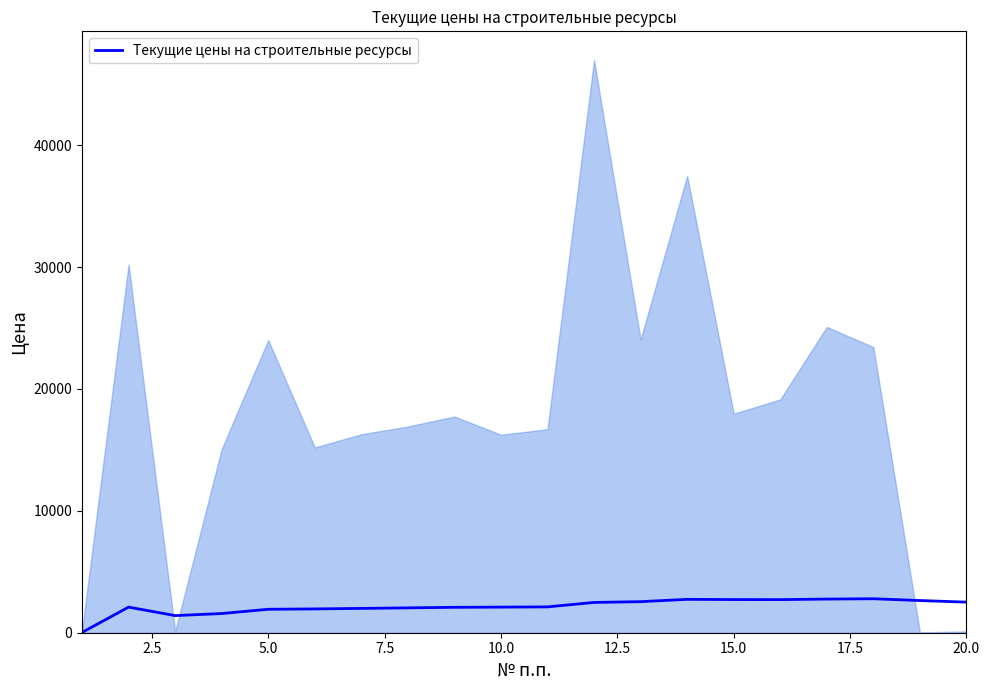

What is the greatest value displayed?

2787.7